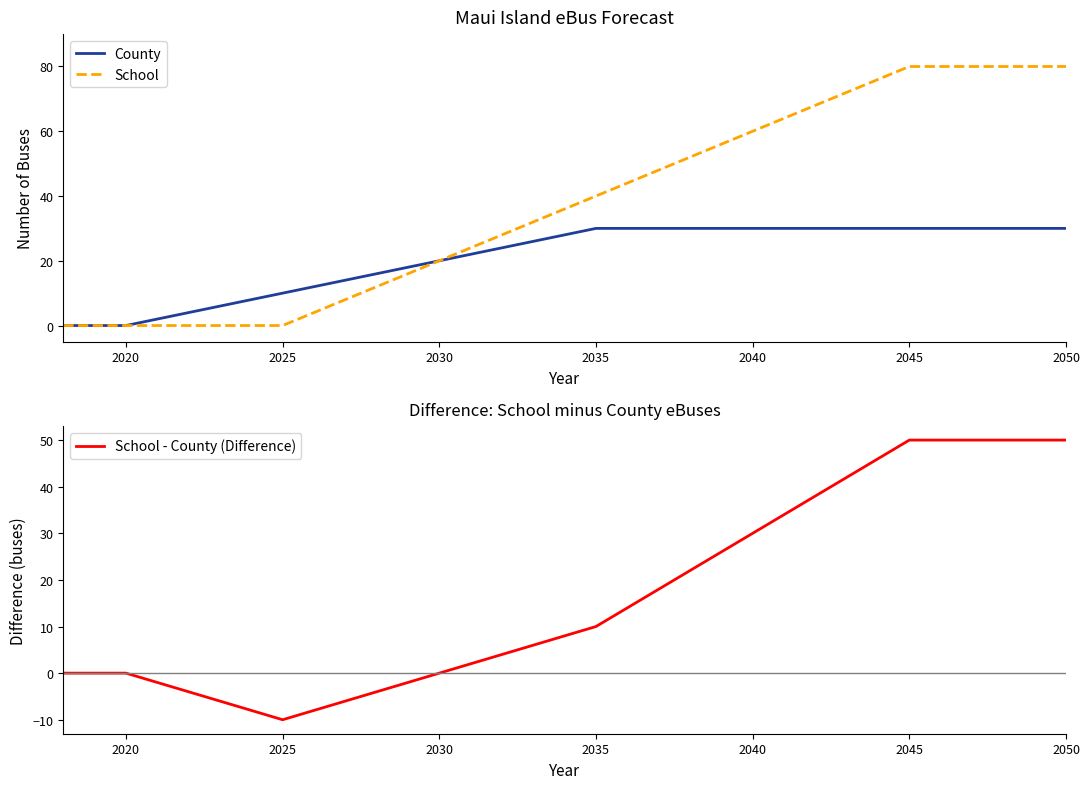

What is the maximum value for County?

30